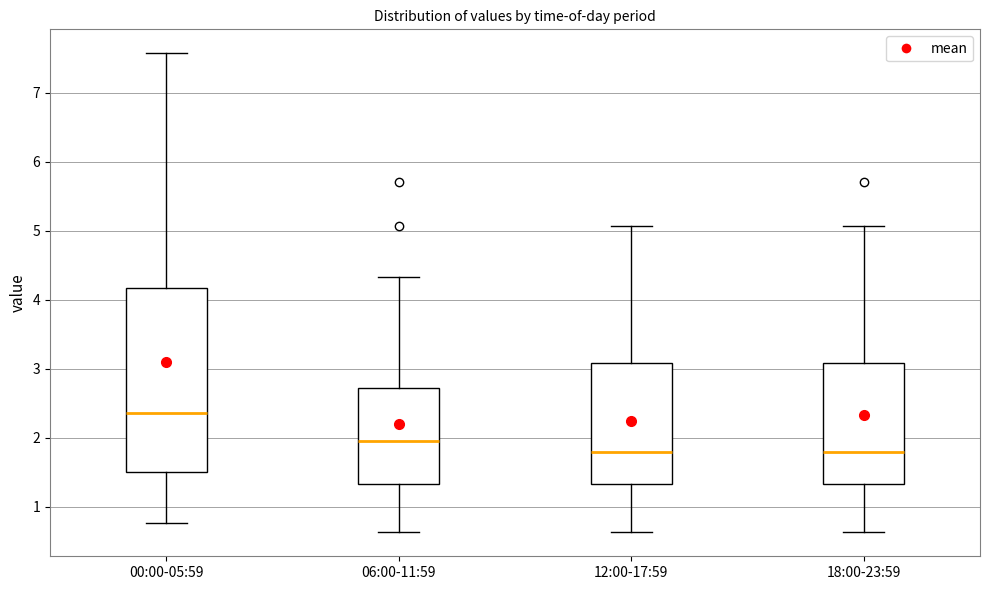

Where does the lower whisker of the box for 06:00-11:59 end on the y-axis? The values are not printed on the chart, so give them approximately, as read against the axis.

0.6